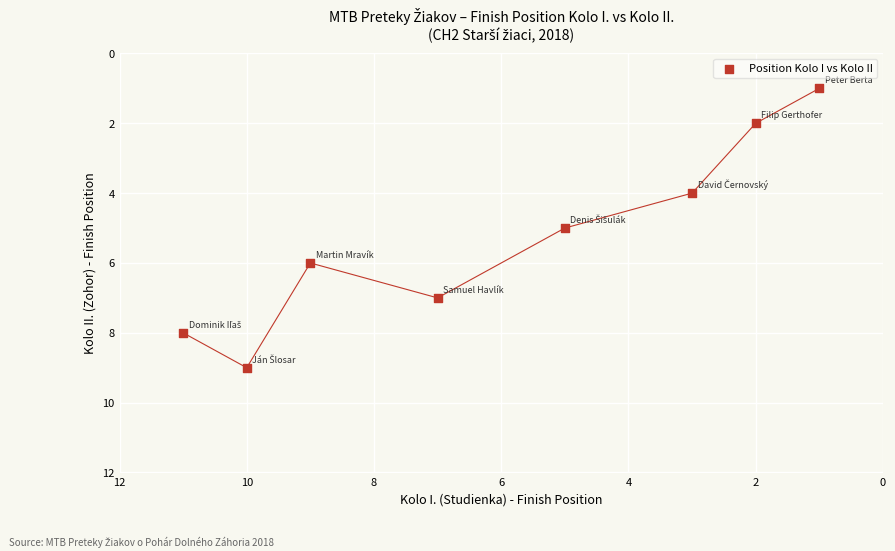

What is the average X value?

6